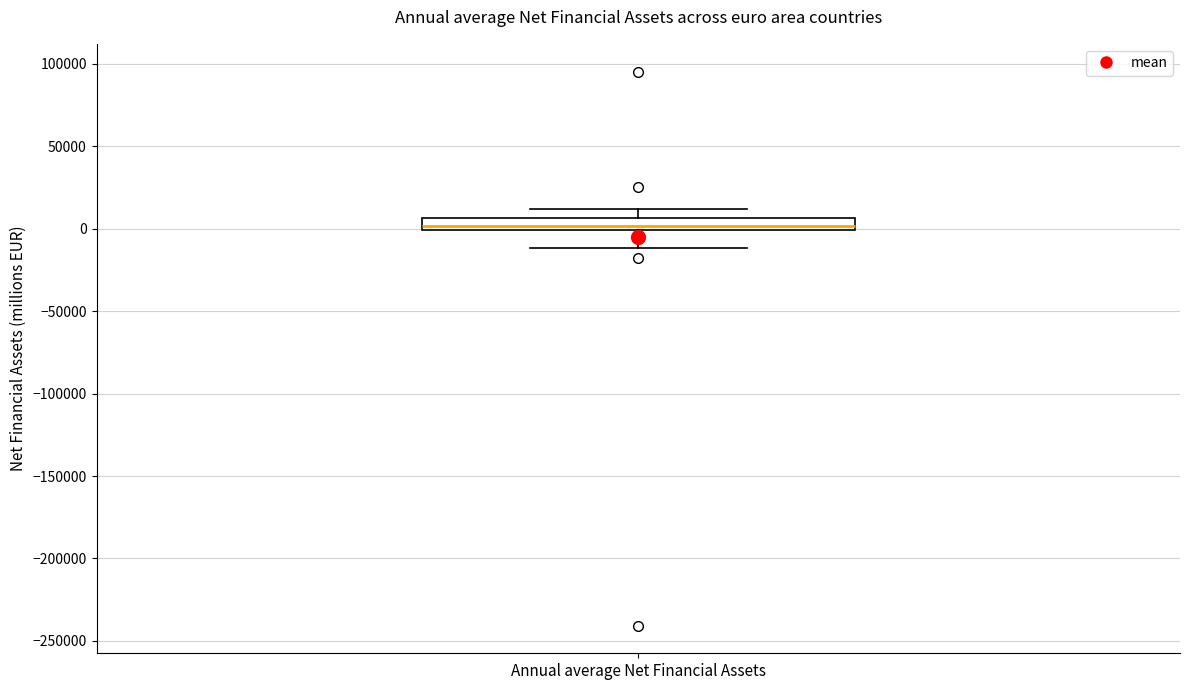

Read this box plot against the y-axis: the position of the median line, the range covered by the box, and the ends of both whiskers. The values are not printed on the chart, so give them approximately, as read against the axis.

median 0 (inside the box), box 0 to 5000, whiskers -10000 to 10000